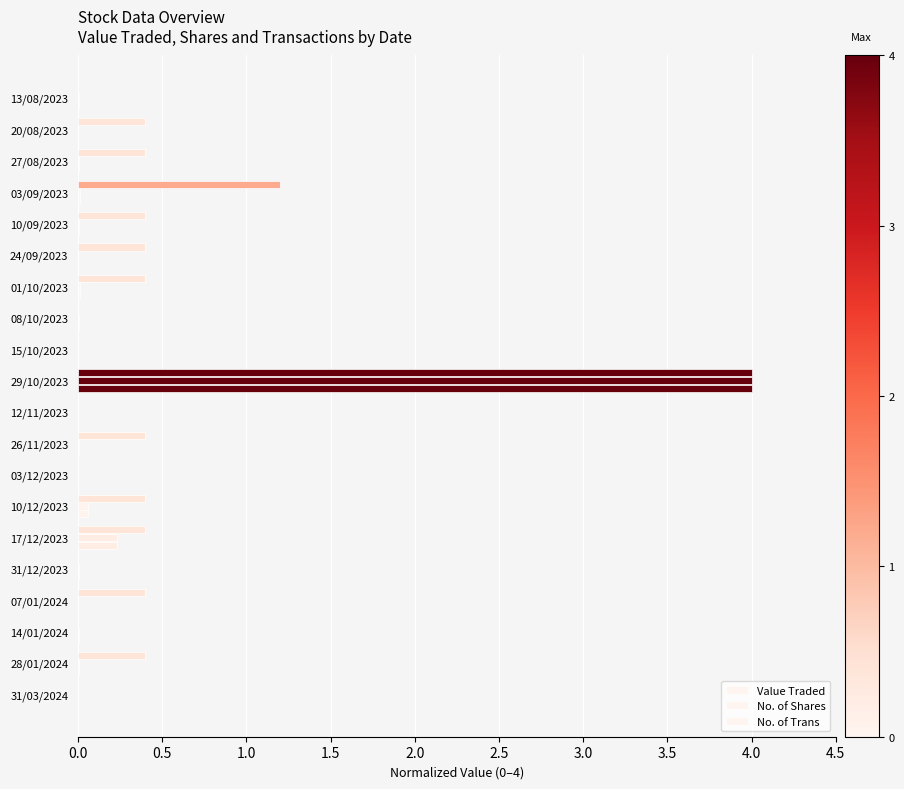

What is the difference between the maximum and second lowest values in the No. of Shares series?

4.0